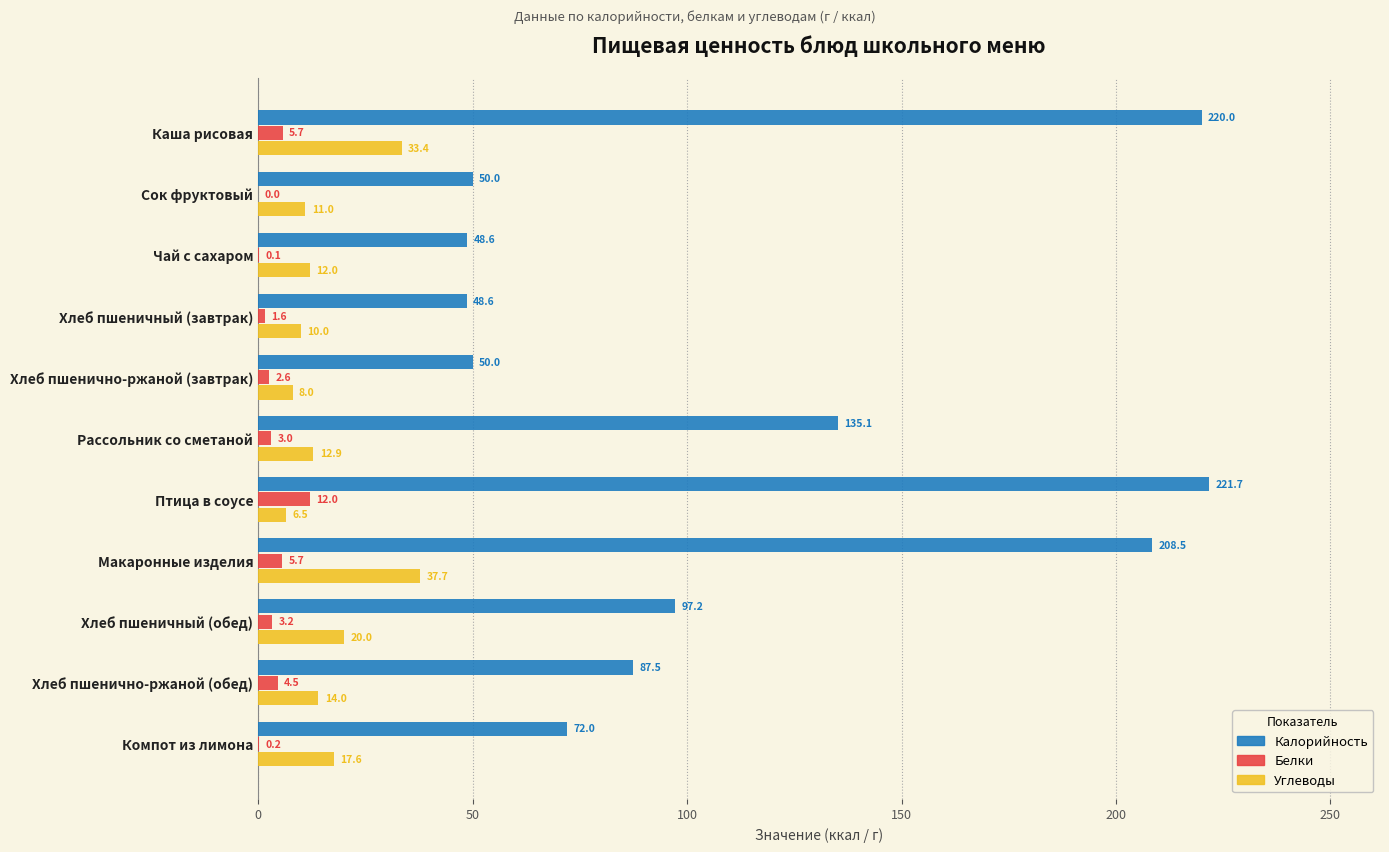

What is the average value of the Белки series?

3.5